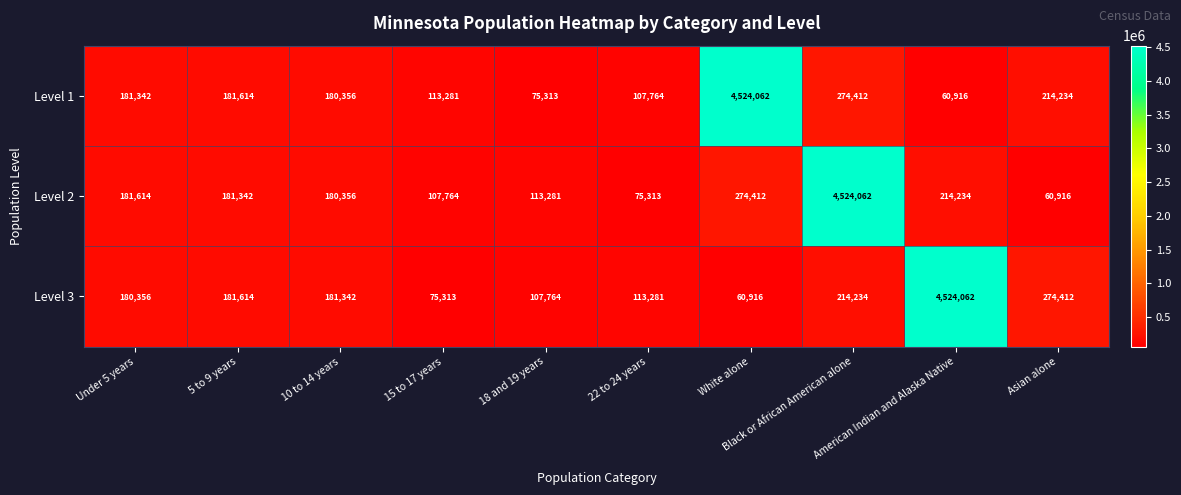

What is the minimum value shown in the chart?

60916